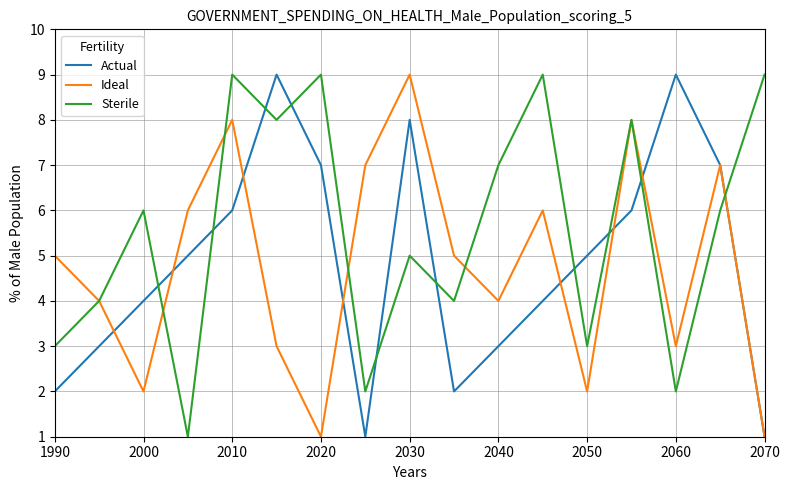

True or false: Sterile and Actual intersect in this chart.

True